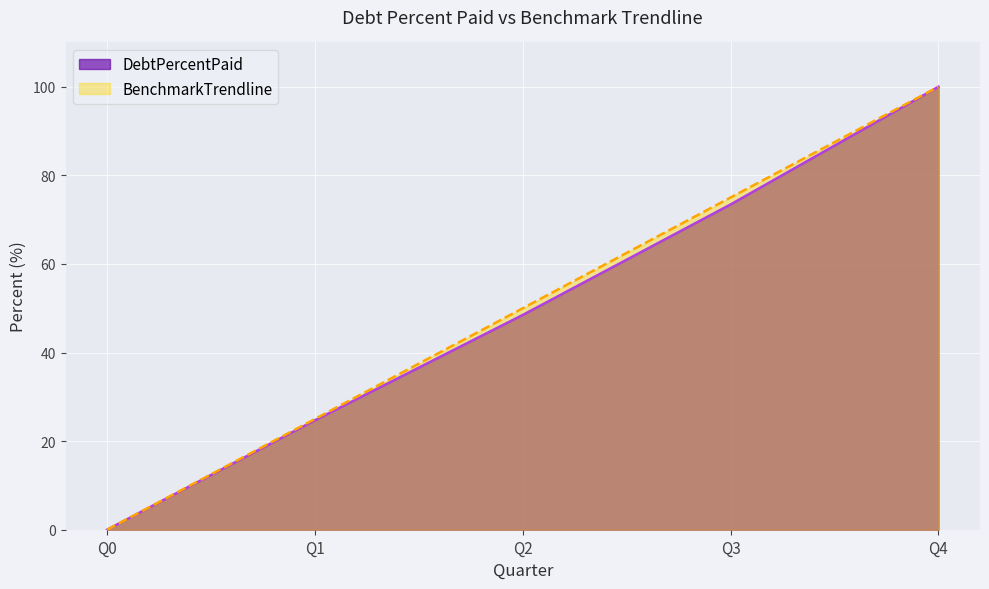

True or false: BenchmarkTrendline and DebtPercentPaid cross at least once.

False